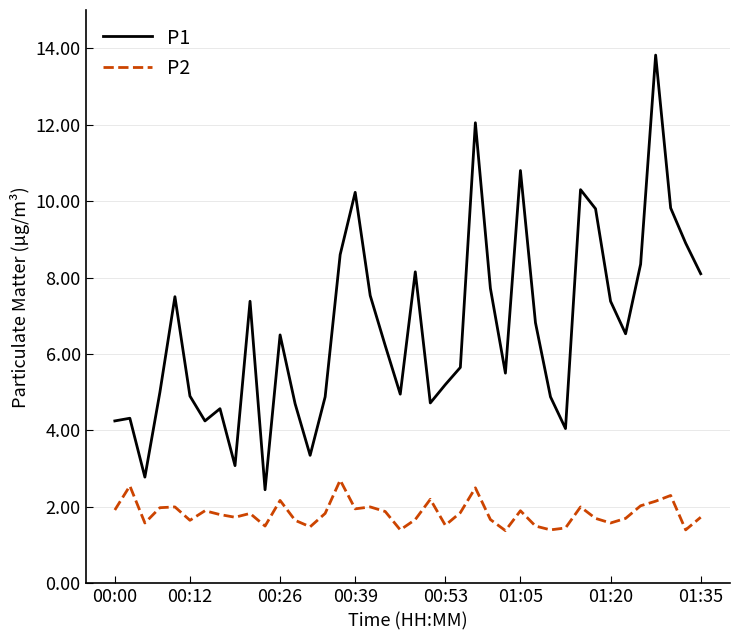

Which series has the largest total across all categories?

P1